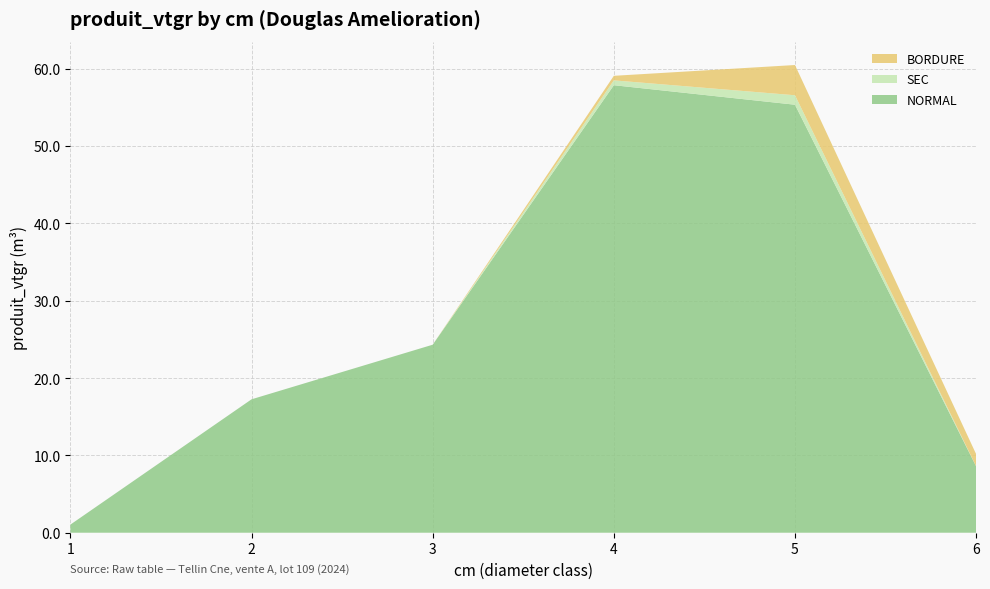

Reading left to right, list all the values displayed in this chart.

NORMAL: 1.1	17.2	24.3	57.9	55.3	8.6
SEC: 0.0	0.0	0.0	0.6	1.2	0.0
BORDURE: 0.0	0.0	0.0	0.6	3.9	1.6